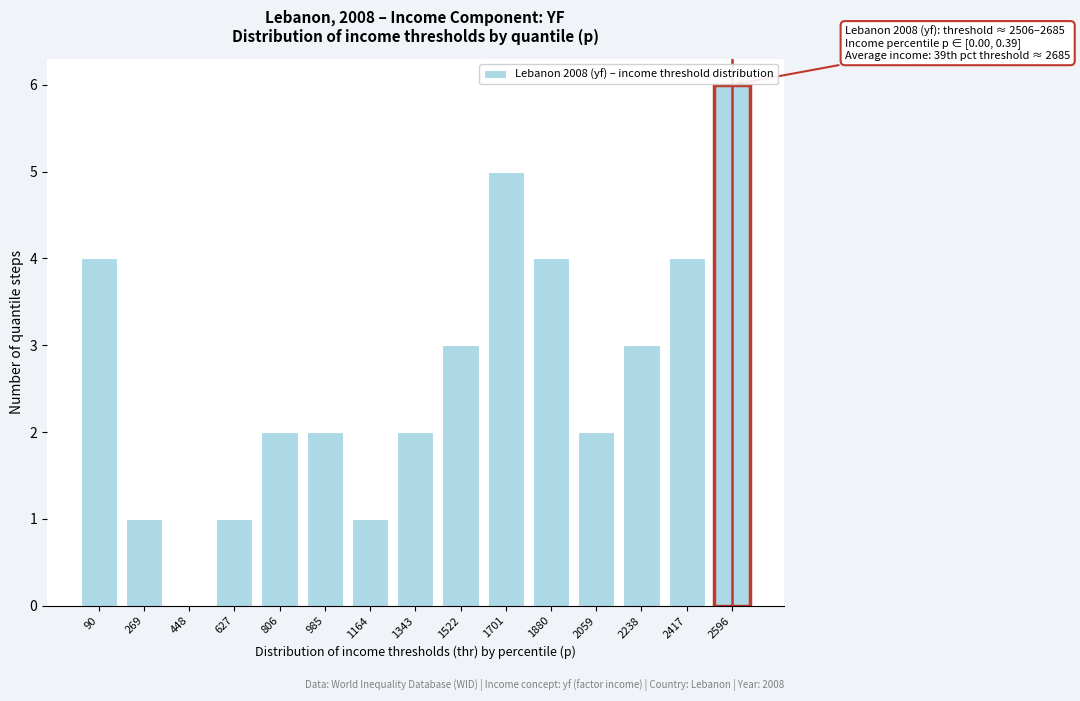

Reading right to left, what are all the values shown in this chart?

2596=6	2417=4	2238=3	2059=2	1880=4	1701=5	1522=3	1343=2	1164=1	985=2	806=2	627=1	448=0	269=1	90=4